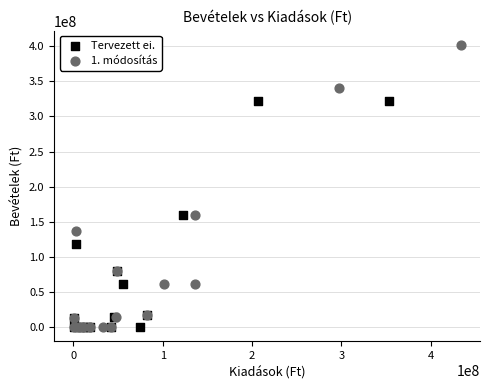

Which series reaches the maximum Y coordinate?

1. módosítás